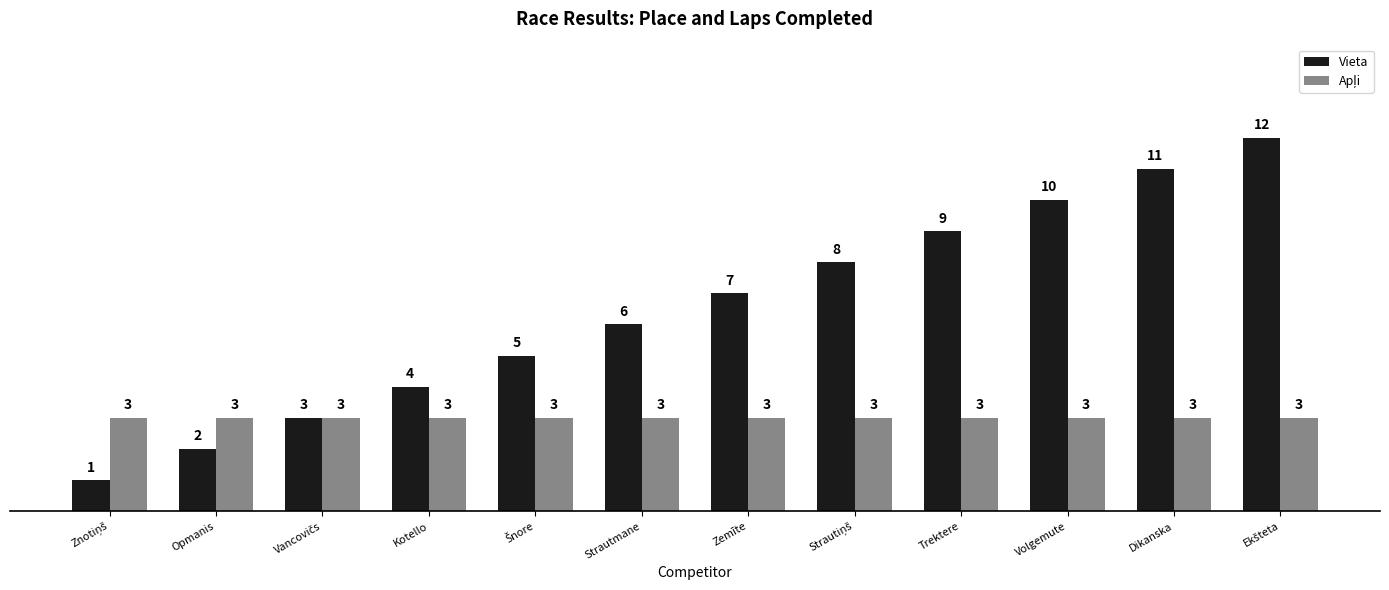

Which series has the widest spread of values?

Vieta